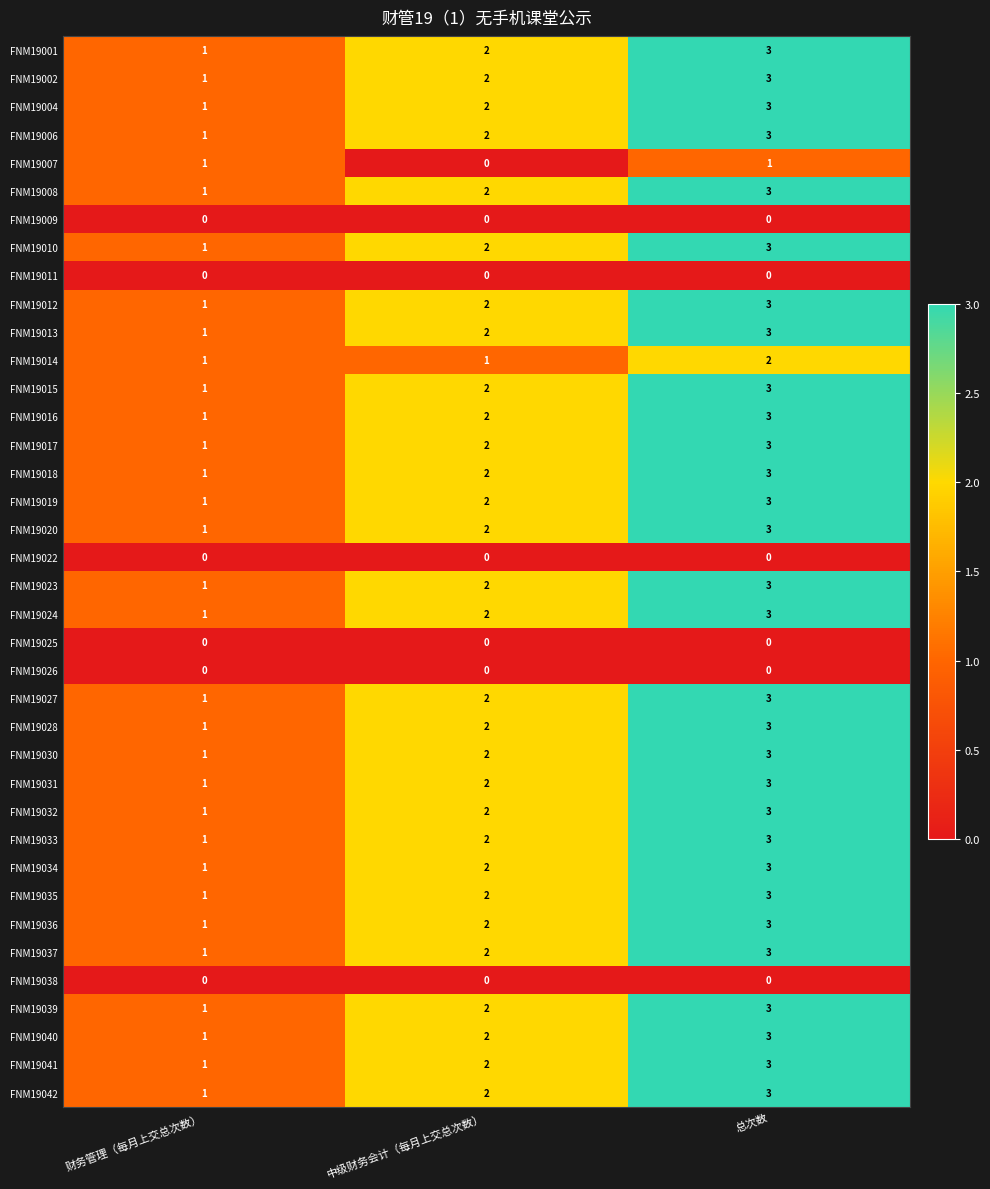

What is the sum of all FNM19040 values?

6